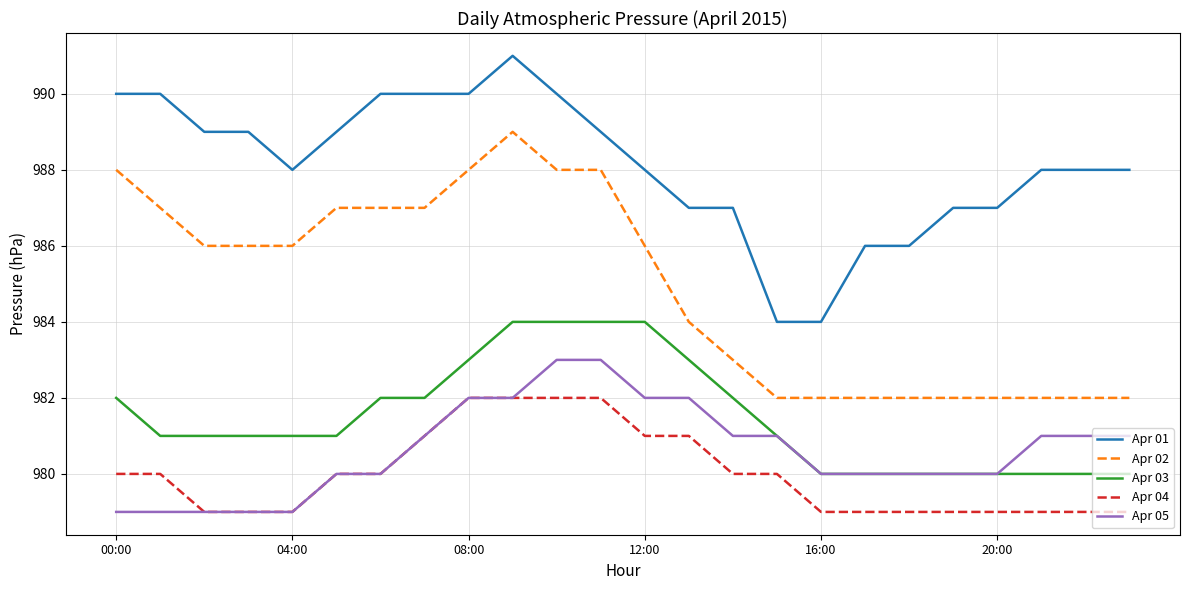

True or false: Apr 05 and Apr 02 intersect in this chart.

False